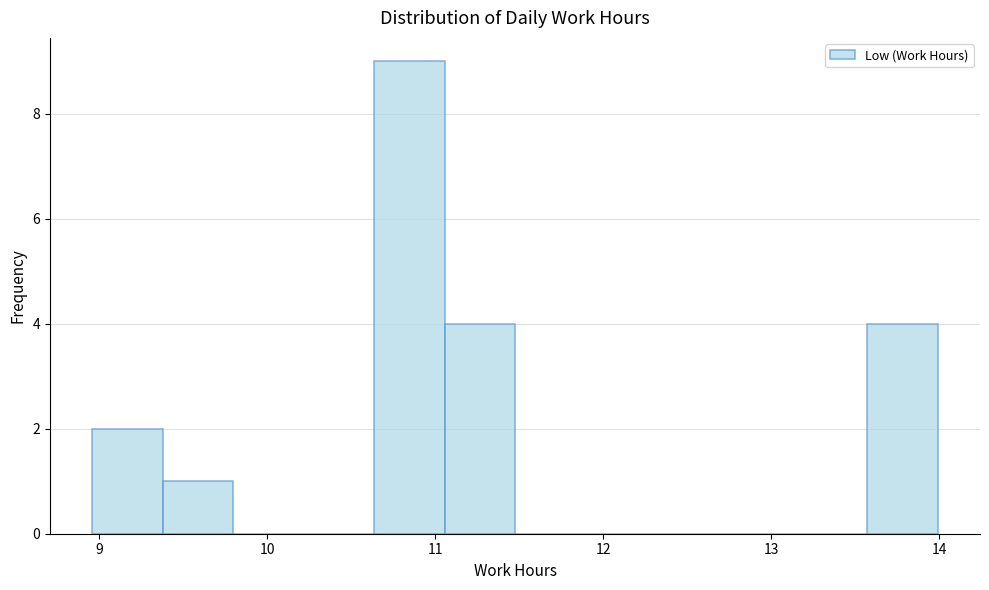

Reading left to right, transcribe this chart: for each bar, give the range it covers on the x-axis and its height. Neither the bar edges nor the heights are printed on the chart, so give them approximately, as read against the axes.

9.0 to 9.4: 2
9.4 to 9.8: 1
9.8 to 10.2: 0
10.2 to 10.6: 0
10.6 to 11.1: 9
11.1 to 11.5: 4
11.5 to 11.9: 0
11.9 to 12.3: 0
12.3 to 12.7: 0
12.7 to 13.2: 0
13.2 to 13.6: 0
13.6 to 14.0: 4